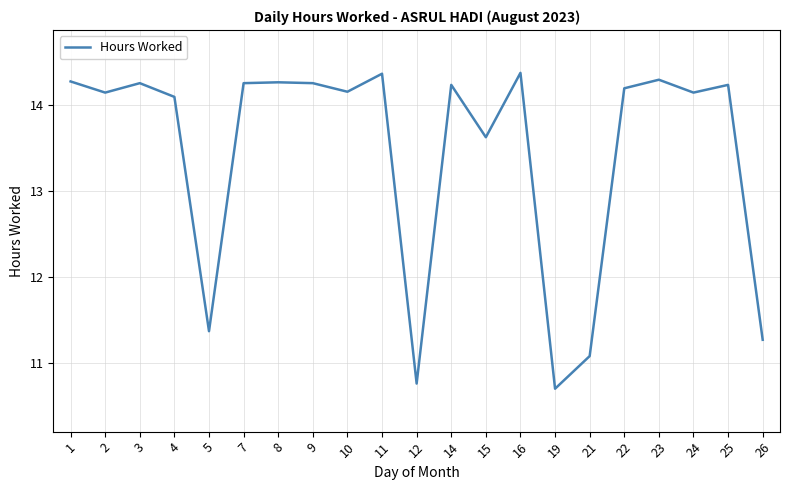

What is the sum of all values?

282.4